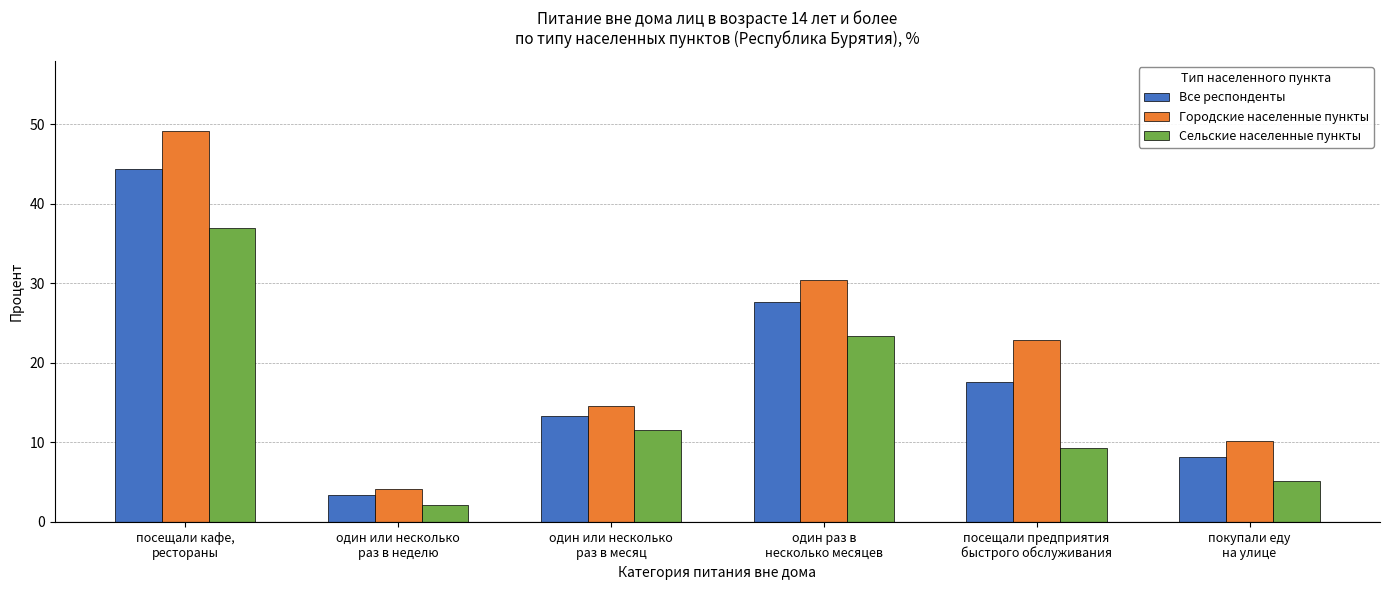

At один раз в
несколько месяцев, list the series in order from smallest to largest.

Сельские населенные пункты, Все респонденты, Городские населенные пункты